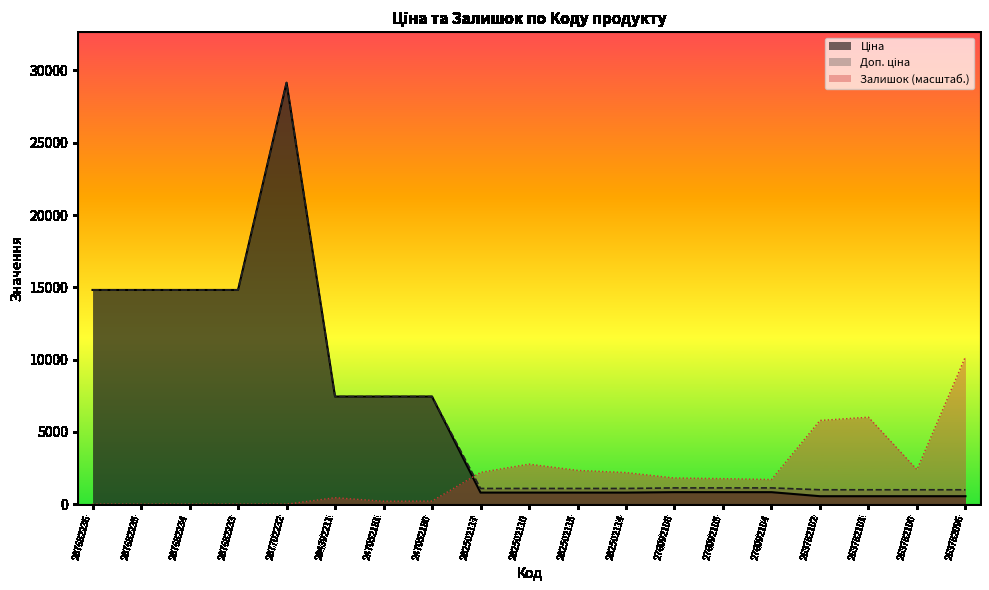

True or false: Доп. ціна has a value of 1362.8 at 263782100.

False